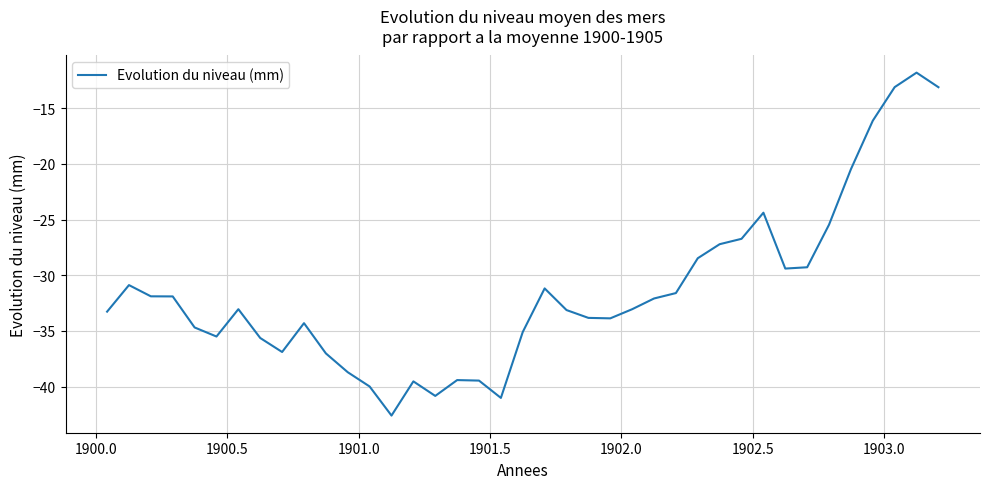

What is the maximum value shown in the chart?

-11.8